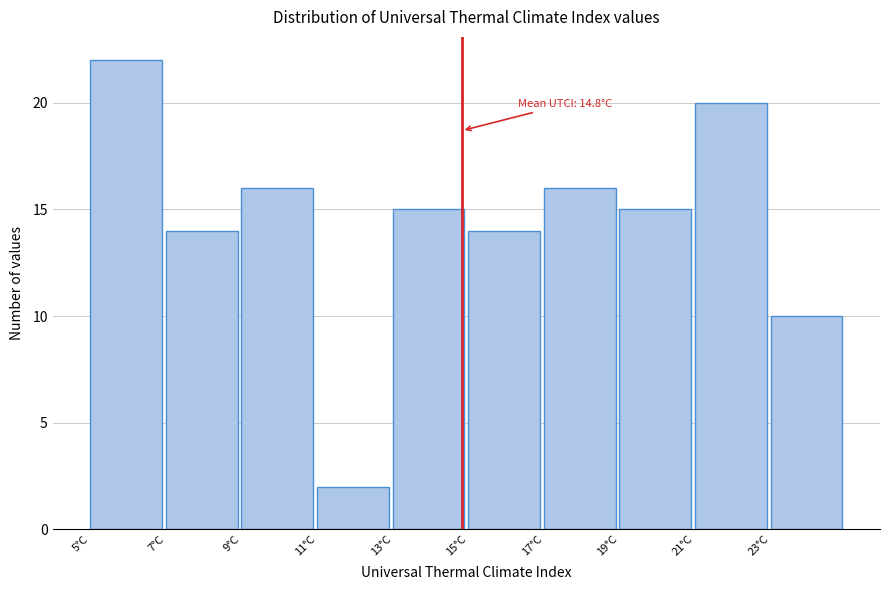

Over which range of the x-axis is the bar tallest?

5 to 7